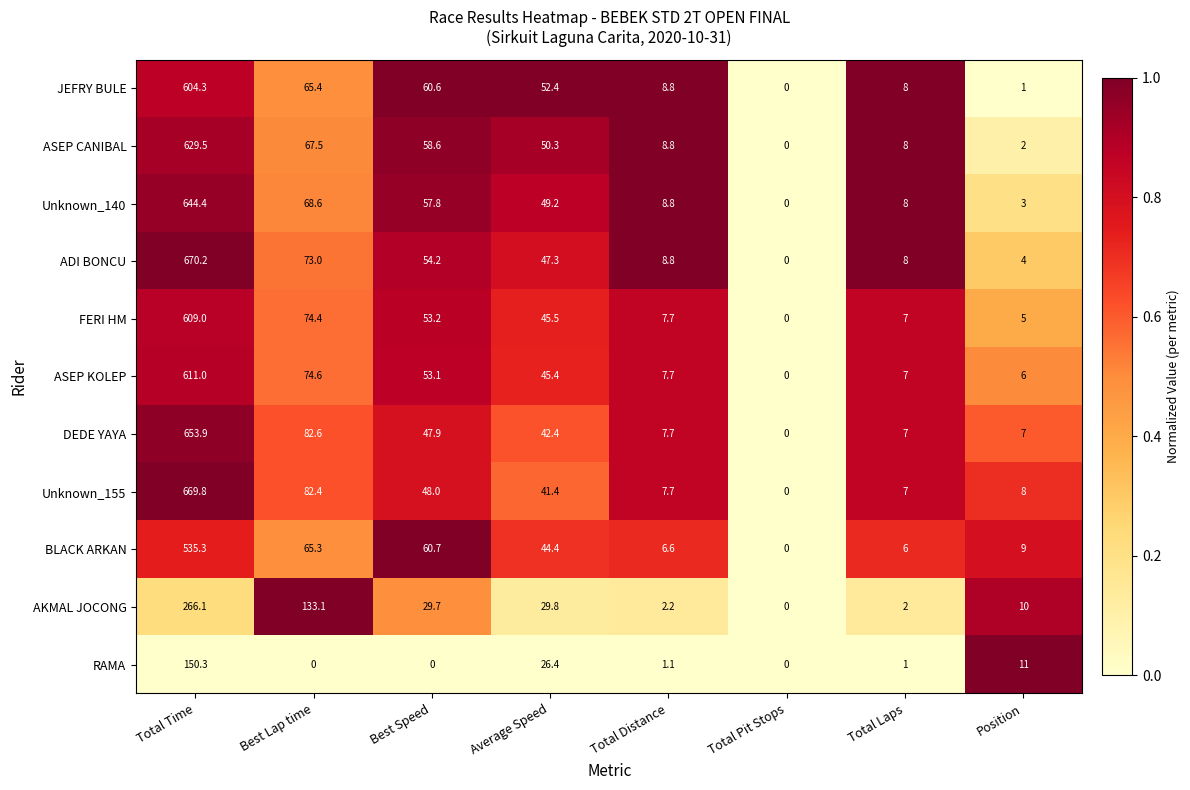

List the labels in order of Unknown_140 value, largest first.

Total Time, Best Lap time, Best Speed, Average Speed, Total Distance, Total Laps, Position, Total Pit Stops